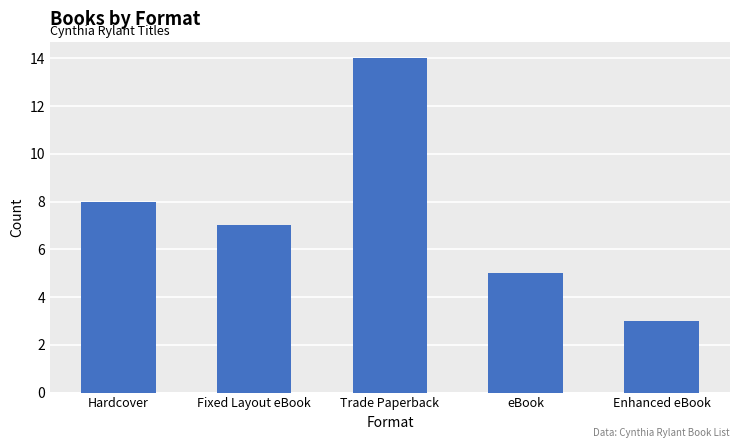

What is the label of the 5th bar from the right?

Hardcover